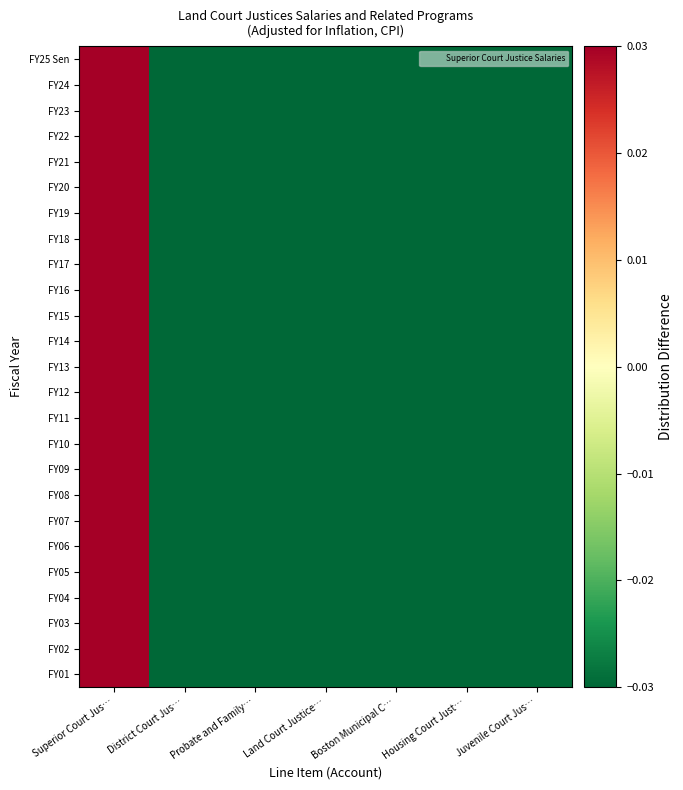

Reading right to left, transcribe all the data shown in this chart.

FY25 Sen: Juvenile Court Jus…=-1.0	Housing Court Just…=-1.0	Boston Municipal C…=-1.0	Land Court Justice…=-1.0	Probate and Family…=-1.0	District Court Jus…=-1.0	Superior Court Jus…=6.0
FY24: Juvenile Court Jus…=-1.0	Housing Court Just…=-1.0	Boston Municipal C…=-1.0	Land Court Justice…=-1.0	Probate and Family…=-1.0	District Court Jus…=-1.0	Superior Court Jus…=6.0
FY23: Juvenile Court Jus…=-1.0	Housing Court Just…=-1.0	Boston Municipal C…=-1.0	Land Court Justice…=-1.0	Probate and Family…=-1.0	District Court Jus…=-1.0	Superior Court Jus…=6.0
FY22: Juvenile Court Jus…=-1.0	Housing Court Just…=-1.0	Boston Municipal C…=-1.0	Land Court Justice…=-1.0	Probate and Family…=-1.0	District Court Jus…=-1.0	Superior Court Jus…=6.0
FY21: Juvenile Court Jus…=-1.0	Housing Court Just…=-1.0	Boston Municipal C…=-1.0	Land Court Justice…=-1.0	Probate and Family…=-1.0	District Court Jus…=-1.0	Superior Court Jus…=6.0
FY20: Juvenile Court Jus…=-1.0	Housing Court Just…=-1.0	Boston Municipal C…=-1.0	Land Court Justice…=-1.0	Probate and Family…=-1.0	District Court Jus…=-1.0	Superior Court Jus…=6.0
FY19: Juvenile Court Jus…=-1.0	Housing Court Just…=-1.0	Boston Municipal C…=-1.0	Land Court Justice…=-1.0	Probate and Family…=-1.0	District Court Jus…=-1.0	Superior Court Jus…=6.0
FY18: Juvenile Court Jus…=-1.0	Housing Court Just…=-1.0	Boston Municipal C…=-1.0	Land Court Justice…=-1.0	Probate and Family…=-1.0	District Court Jus…=-1.0	Superior Court Jus…=6.0
FY17: Juvenile Court Jus…=-1.0	Housing Court Just…=-1.0	Boston Municipal C…=-1.0	Land Court Justice…=-1.0	Probate and Family…=-1.0	District Court Jus…=-1.0	Superior Court Jus…=6.0
FY16: Juvenile Court Jus…=-1.0	Housing Court Just…=-1.0	Boston Municipal C…=-1.0	Land Court Justice…=-1.0	Probate and Family…=-1.0	District Court Jus…=-1.0	Superior Court Jus…=6.0
FY15: Juvenile Court Jus…=-1.0	Housing Court Just…=-1.0	Boston Municipal C…=-1.0	Land Court Justice…=-1.0	Probate and Family…=-1.0	District Court Jus…=-1.0	Superior Court Jus…=6.0
FY14: Juvenile Court Jus…=-1.0	Housing Court Just…=-1.0	Boston Municipal C…=-1.0	Land Court Justice…=-1.0	Probate and Family…=-1.0	District Court Jus…=-1.0	Superior Court Jus…=6.0
FY13: Juvenile Court Jus…=-1.0	Housing Court Just…=-1.0	Boston Municipal C…=-1.0	Land Court Justice…=-1.0	Probate and Family…=-1.0	District Court Jus…=-1.0	Superior Court Jus…=6.0
FY12: Juvenile Court Jus…=-1.0	Housing Court Just…=-1.0	Boston Municipal C…=-1.0	Land Court Justice…=-1.0	Probate and Family…=-1.0	District Court Jus…=-1.0	Superior Court Jus…=6.0
FY11: Juvenile Court Jus…=-1.0	Housing Court Just…=-1.0	Boston Municipal C…=-1.0	Land Court Justice…=-1.0	Probate and Family…=-1.0	District Court Jus…=-1.0	Superior Court Jus…=6.0
FY10: Juvenile Court Jus…=-1.0	Housing Court Just…=-1.0	Boston Municipal C…=-1.0	Land Court Justice…=-1.0	Probate and Family…=-1.0	District Court Jus…=-1.0	Superior Court Jus…=6.0
FY09: Juvenile Court Jus…=-1.0	Housing Court Just…=-1.0	Boston Municipal C…=-1.0	Land Court Justice…=-1.0	Probate and Family…=-1.0	District Court Jus…=-1.0	Superior Court Jus…=6.0
FY08: Juvenile Court Jus…=-1.0	Housing Court Just…=-1.0	Boston Municipal C…=-1.0	Land Court Justice…=-1.0	Probate and Family…=-1.0	District Court Jus…=-1.0	Superior Court Jus…=6.0
FY07: Juvenile Court Jus…=-1.0	Housing Court Just…=-1.0	Boston Municipal C…=-1.0	Land Court Justice…=-1.0	Probate and Family…=-1.0	District Court Jus…=-1.0	Superior Court Jus…=6.0
FY06: Juvenile Court Jus…=-1.0	Housing Court Just…=-1.0	Boston Municipal C…=-1.0	Land Court Justice…=-1.0	Probate and Family…=-1.0	District Court Jus…=-1.0	Superior Court Jus…=6.0
FY05: Juvenile Court Jus…=-1.0	Housing Court Just…=-1.0	Boston Municipal C…=-1.0	Land Court Justice…=-1.0	Probate and Family…=-1.0	District Court Jus…=-1.0	Superior Court Jus…=6.0
FY04: Juvenile Court Jus…=-1.0	Housing Court Just…=-1.0	Boston Municipal C…=-1.0	Land Court Justice…=-1.0	Probate and Family…=-1.0	District Court Jus…=-1.0	Superior Court Jus…=6.0
FY03: Juvenile Court Jus…=-1.0	Housing Court Just…=-1.0	Boston Municipal C…=-1.0	Land Court Justice…=-1.0	Probate and Family…=-1.0	District Court Jus…=-1.0	Superior Court Jus…=6.0
FY02: Juvenile Court Jus…=-1.0	Housing Court Just…=-1.0	Boston Municipal C…=-1.0	Land Court Justice…=-1.0	Probate and Family…=-1.0	District Court Jus…=-1.0	Superior Court Jus…=6.0
FY01: Juvenile Court Jus…=-1.0	Housing Court Just…=-1.0	Boston Municipal C…=-1.0	Land Court Justice…=-1.0	Probate and Family…=-1.0	District Court Jus…=-1.0	Superior Court Jus…=6.0